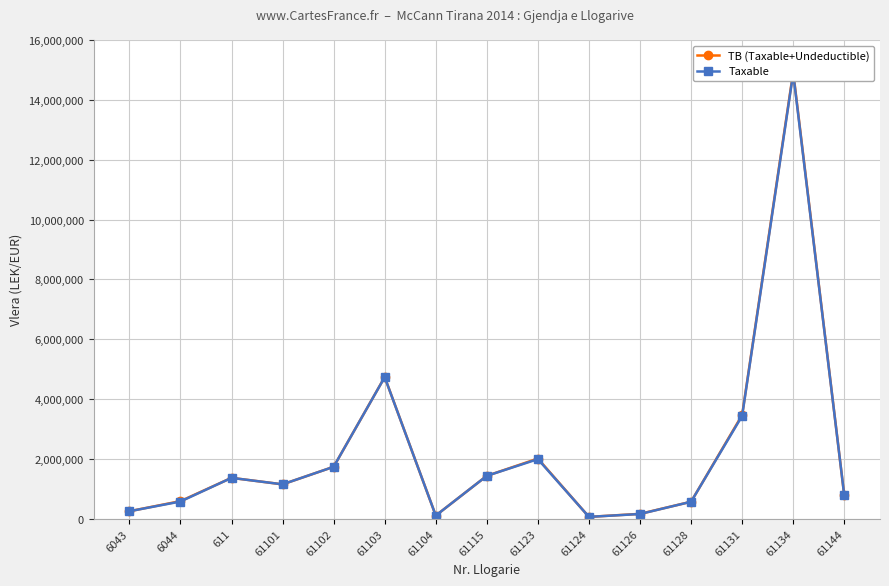

What is the sum of the Taxable values at 61102 and 61101?

2884195.2